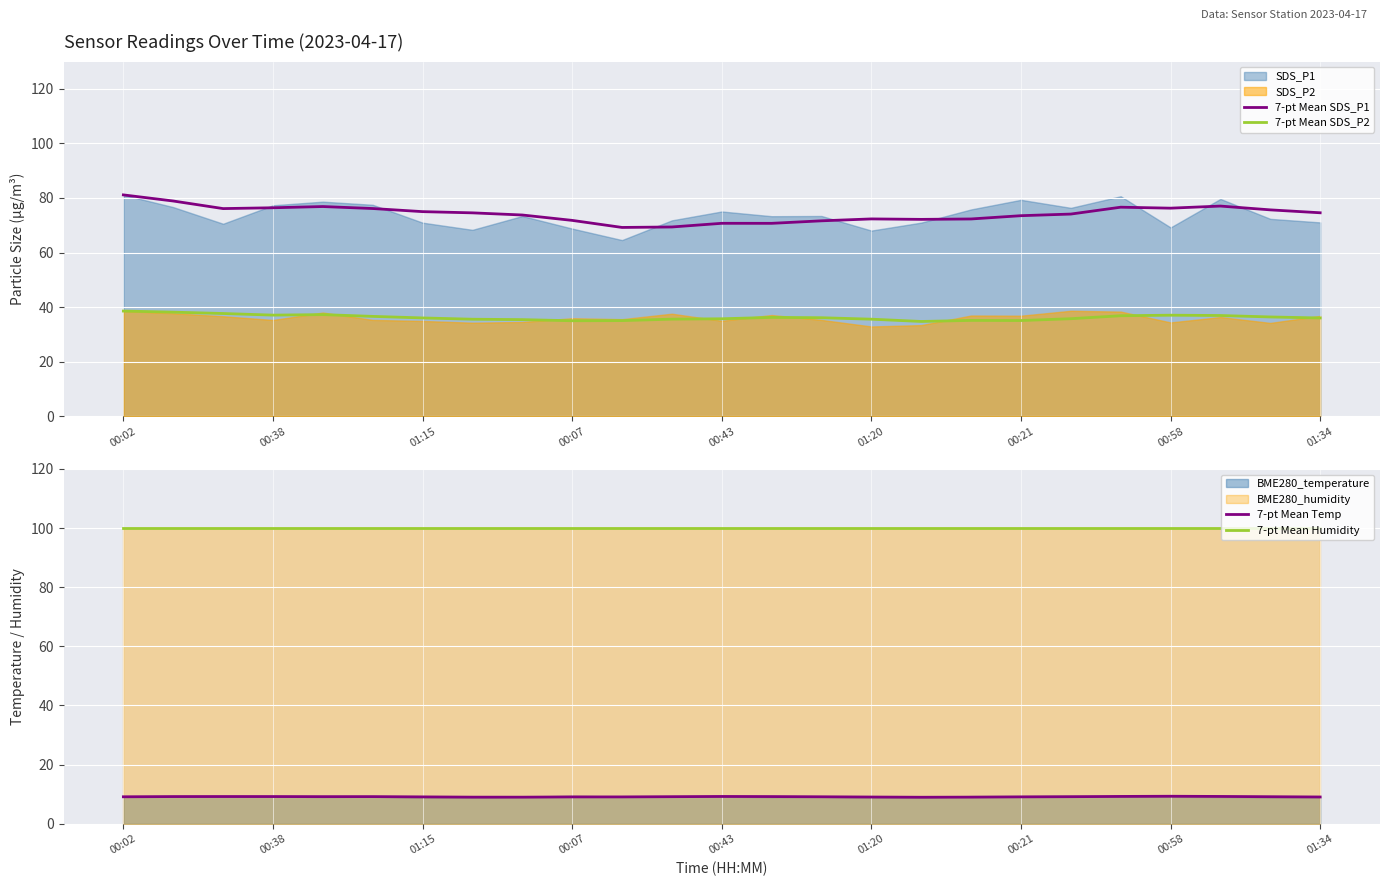

What is the minimum value for 7-pt Mean SDS_P1?

69.2